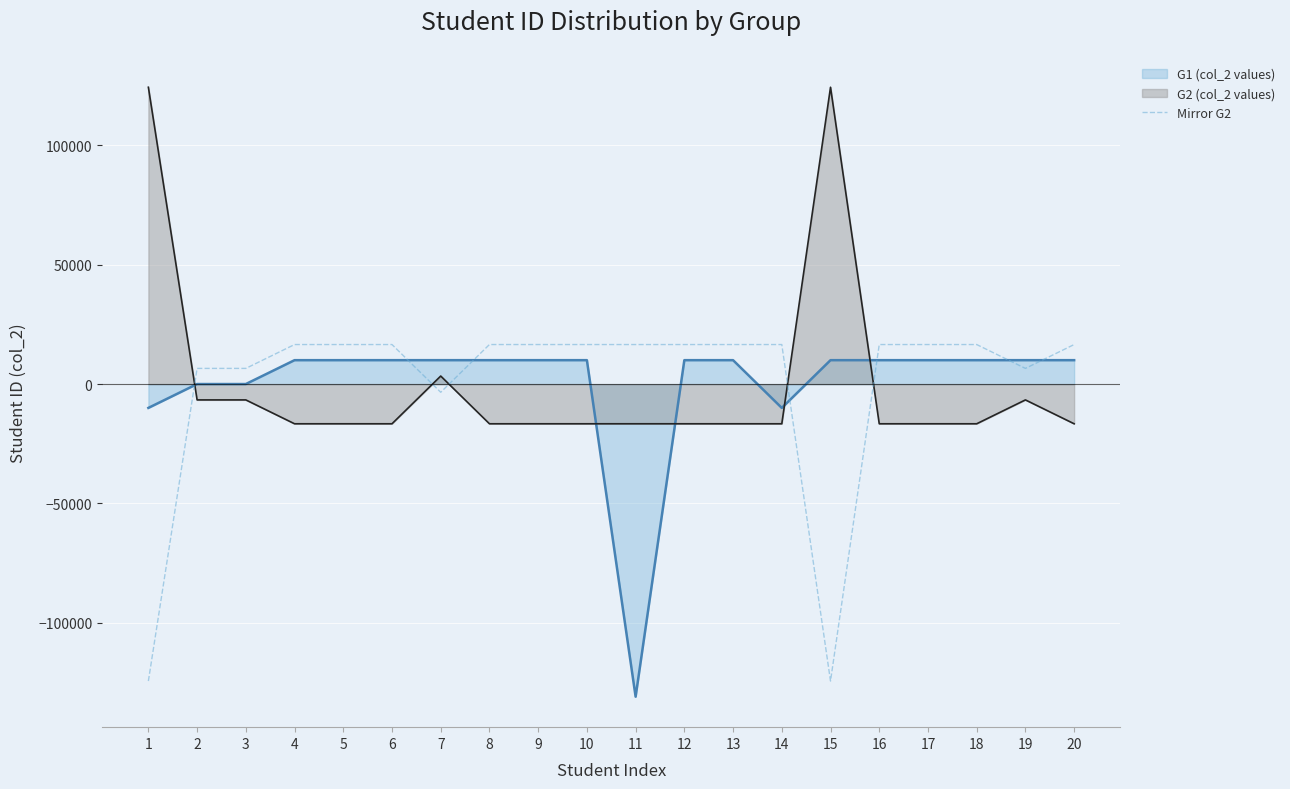

Is the value of Mirror G2 at 10 greater than the value of G2 (col_2 values) at 20?

Yes